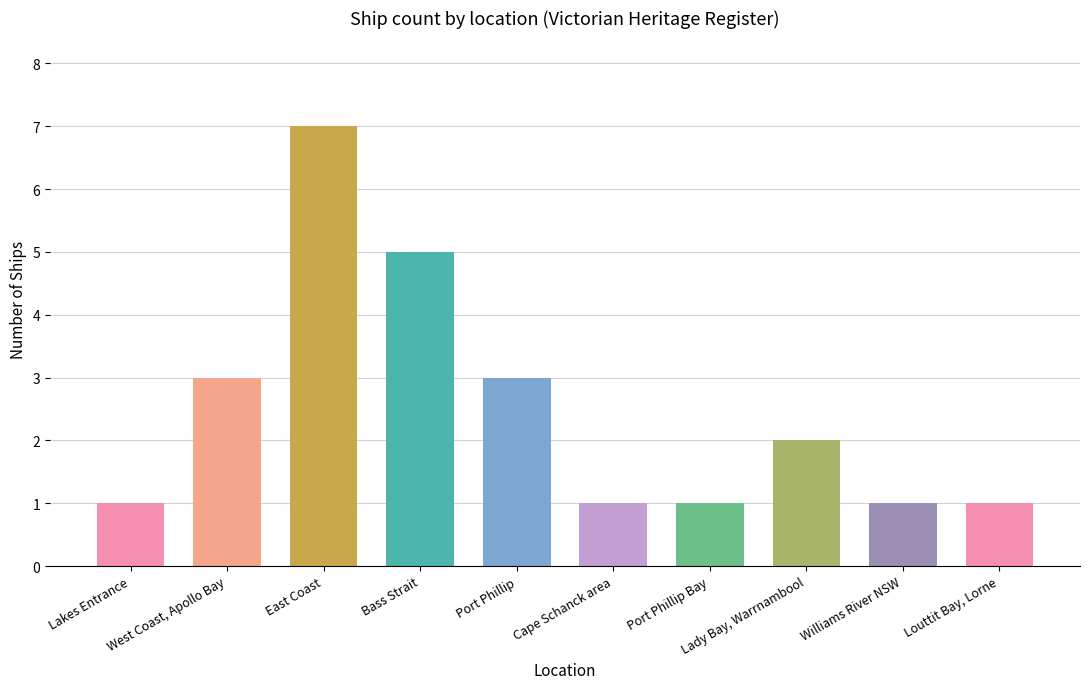

Reading right to left, list all the values displayed in this chart.

1	1	2	1	1	3	5	7	3	1